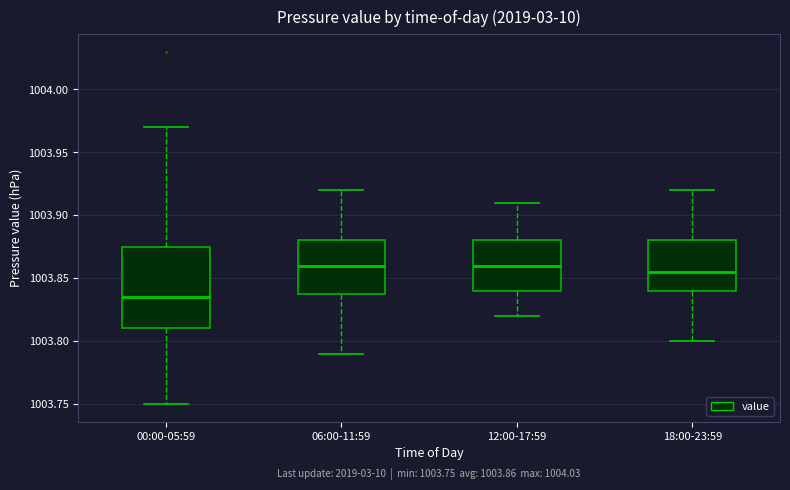

Comparing the boxes themselves (not the whiskers), which one is the tallest?

00:00-05:59